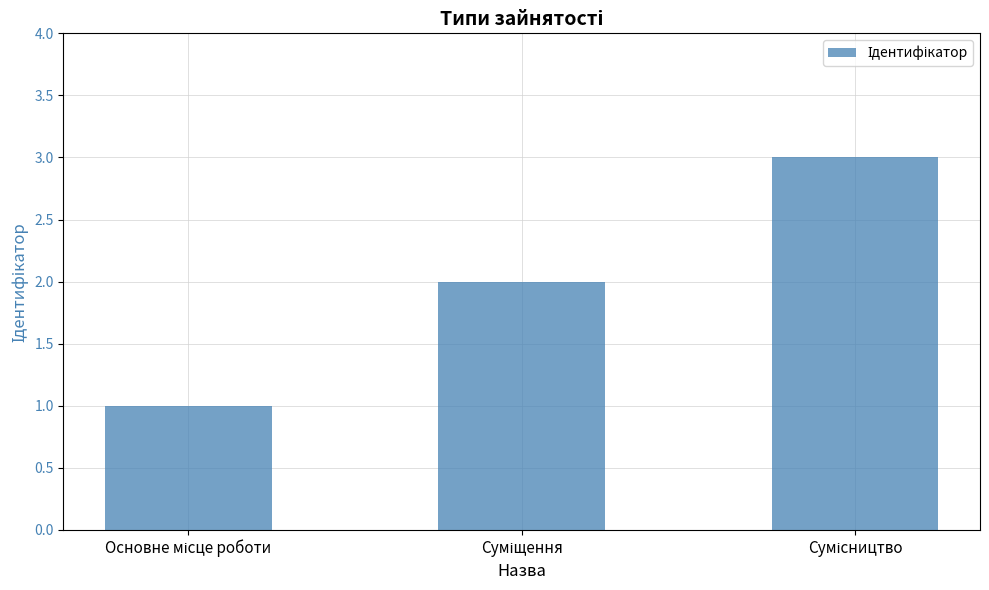

What is the greatest value displayed?

3